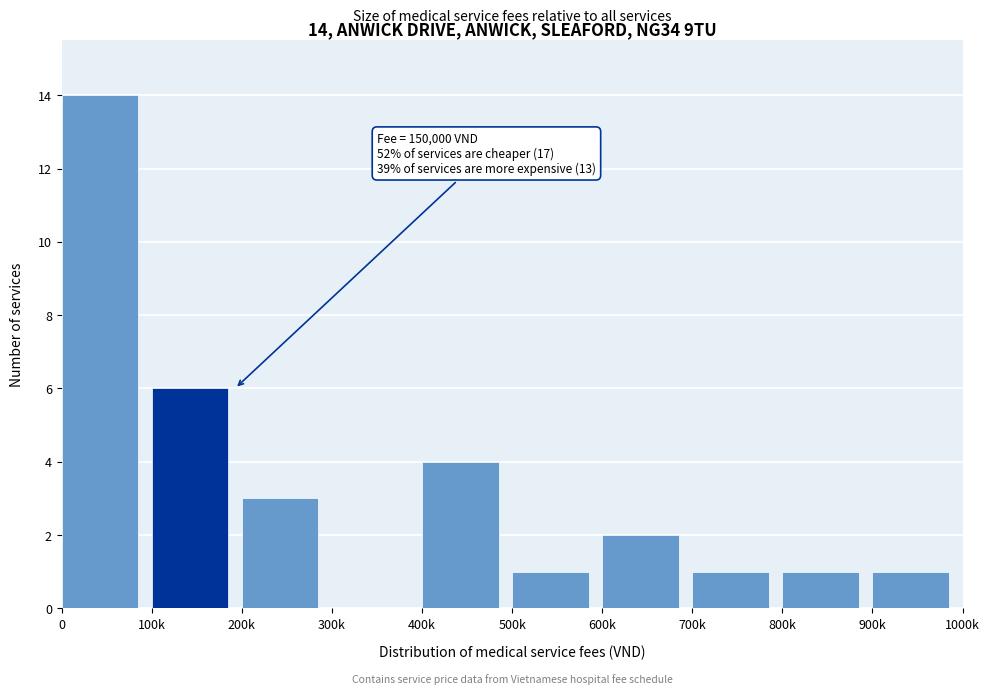

Reading left to right, transcribe all the data shown in this chart.

0=14	100k=6	200k=3	300k=0	400k=4	500k=1	600k=2	700k=1	800k=1	900k=1